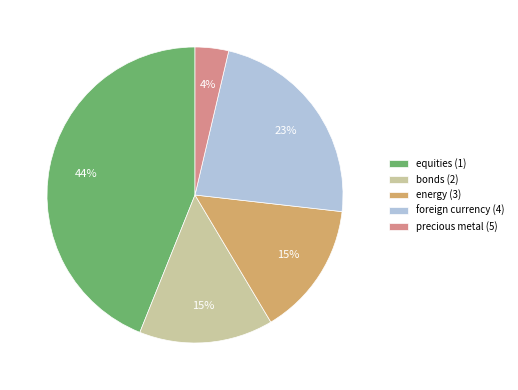

Count the number of slices in the pie.

5